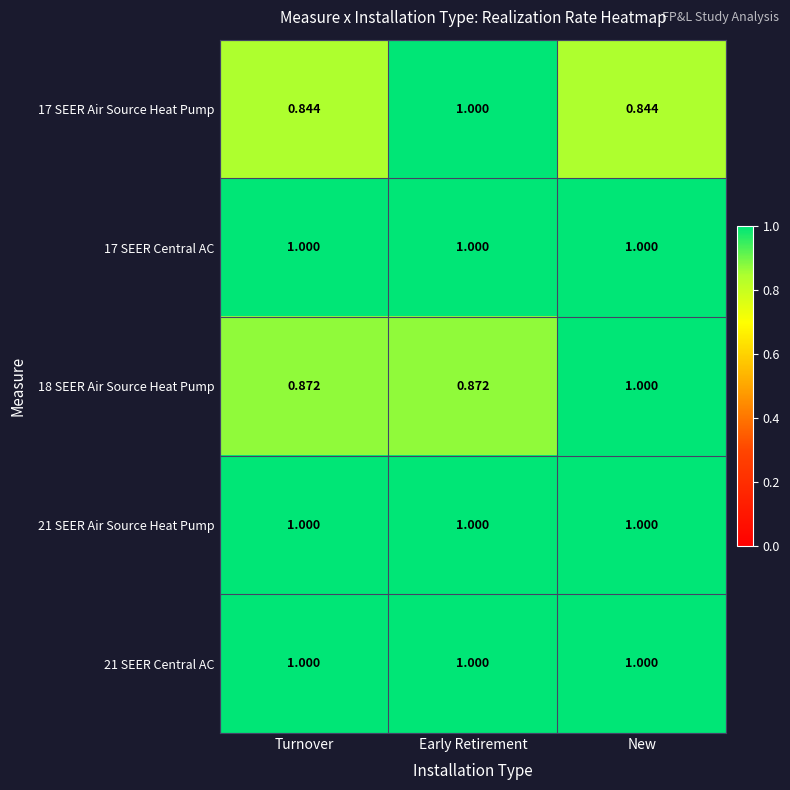

What is the spread (max minus min) of values at Early Retirement?

0.1